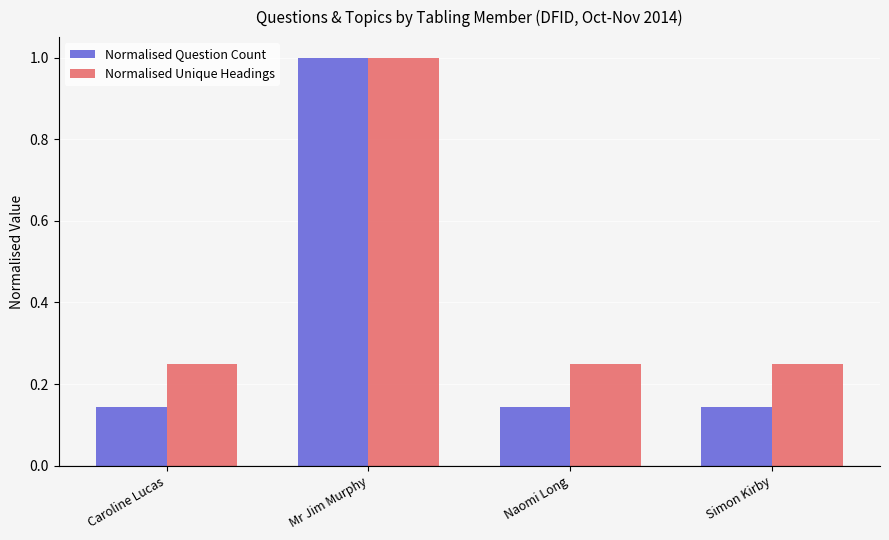

How many bars are there in total?

8